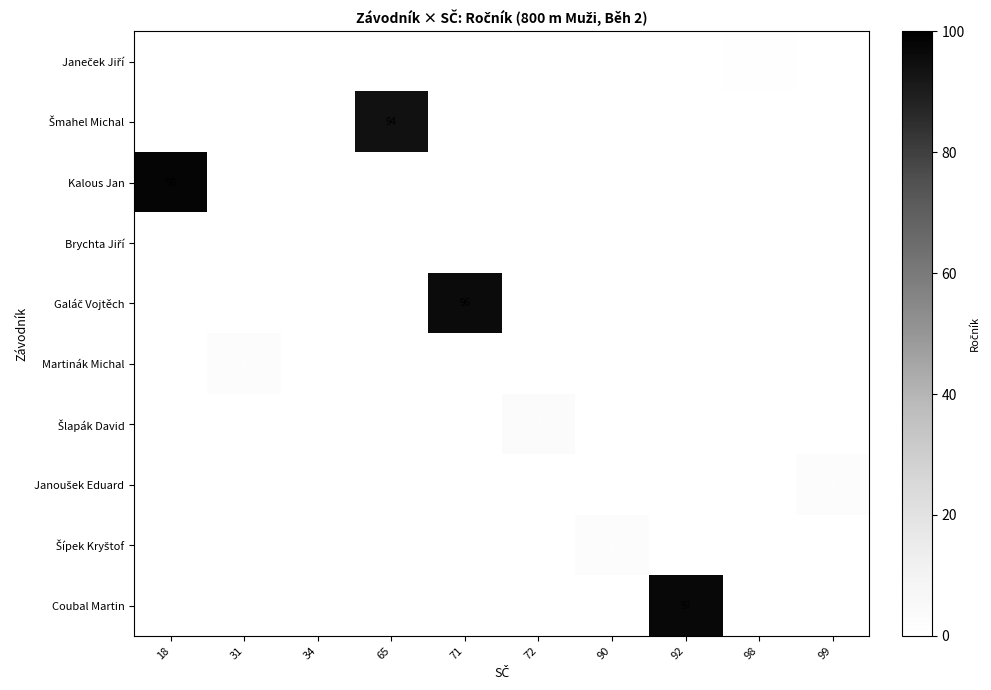

Count the number of categories in the chart.

10